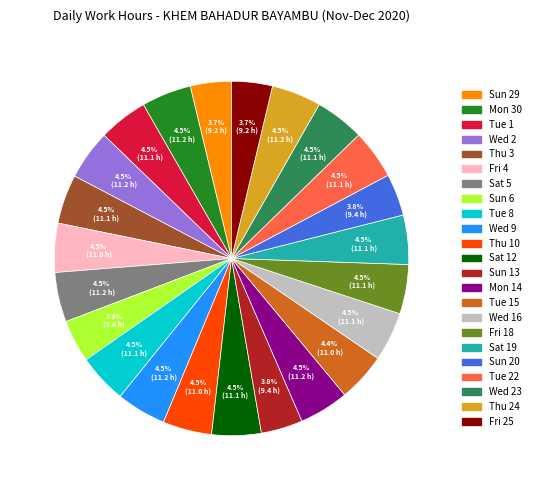

To the nearest percent, what is the average slice percentage?

4%